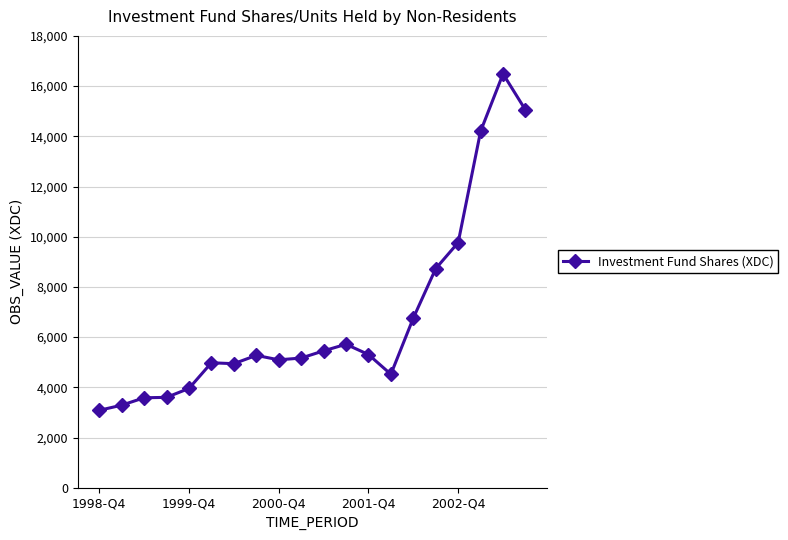

What is the sum of all values?

134950